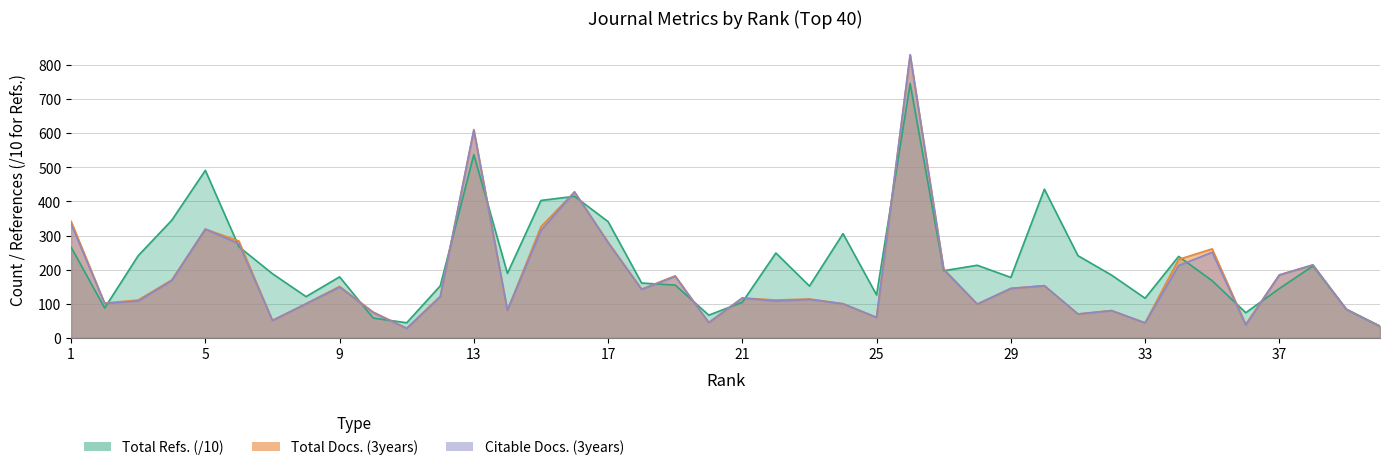

At which category is the sum across all series the highest?

26